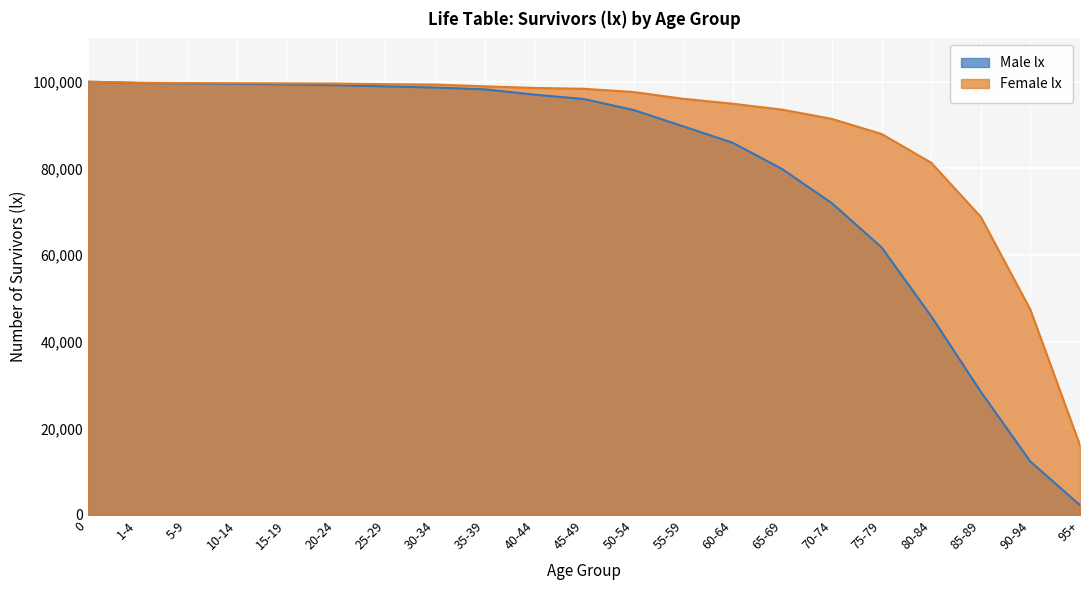

The value of Male lx at 65-69 is 79819. True or false?

True